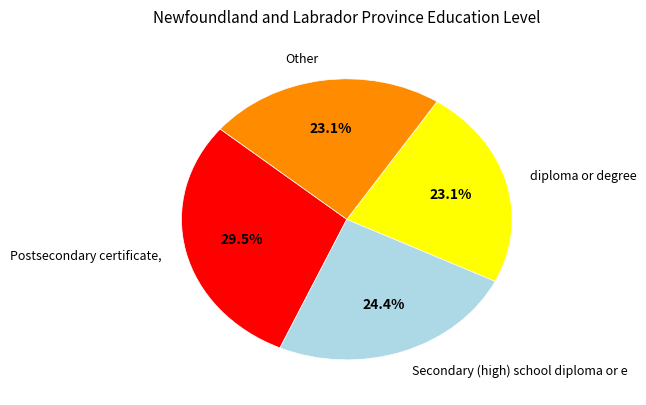

Does any single category account for the majority?

No